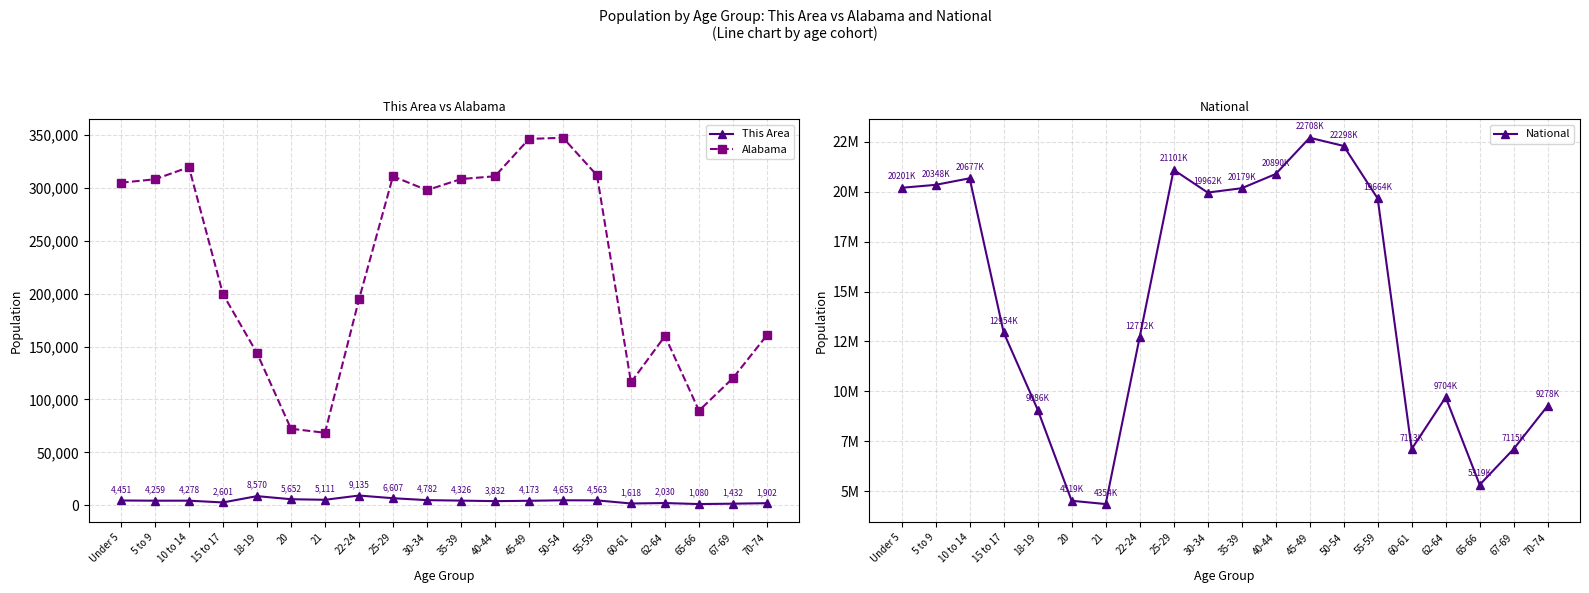

Which series has the largest total across all categories?

National